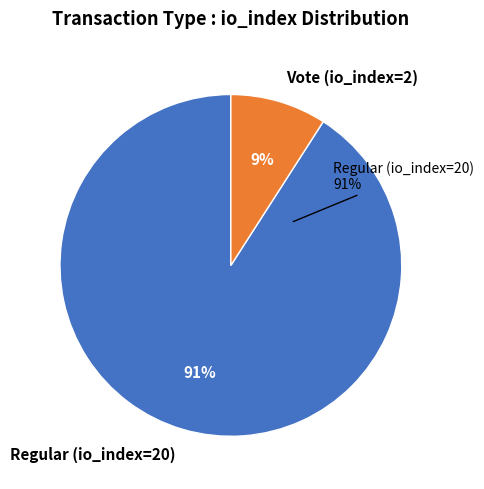

To the nearest percent, what percentage of the pie is Vote (io_index=2)?

9%